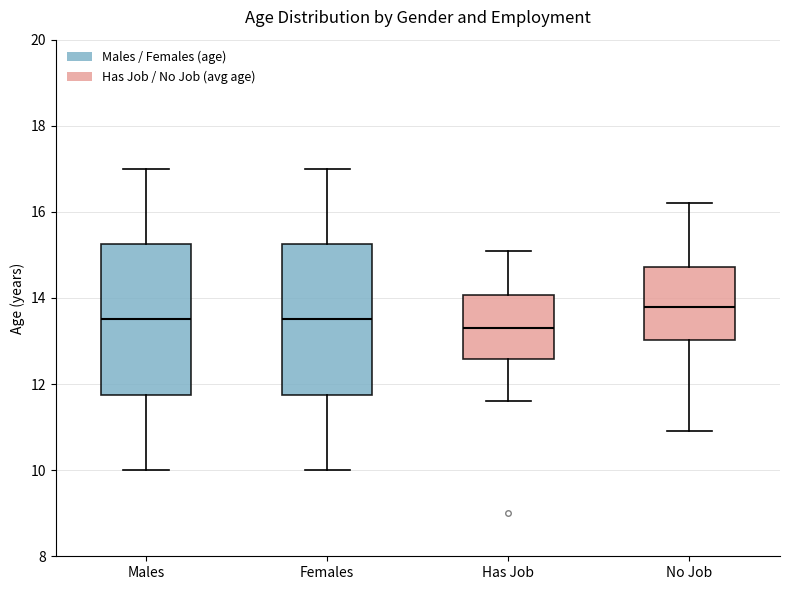

Reading left to right, transcribe this box plot: for each box, give where its median line is, the range the box spans, and where its two whiskers end, as read against the y-axis. The values are not printed on the chart, so give them approximately, as read against the axis.

Males: median 13.6, box 11.8 to 15.2, whiskers 10.0 to 17.0
Females: median 13.6, box 11.8 to 15.2, whiskers 10.0 to 17.0
Has Job: median 13.4, box 12.6 to 14.0, whiskers 11.6 to 15.2
No Job: median 13.8, box 13.0 to 14.8, whiskers 11.0 to 16.2